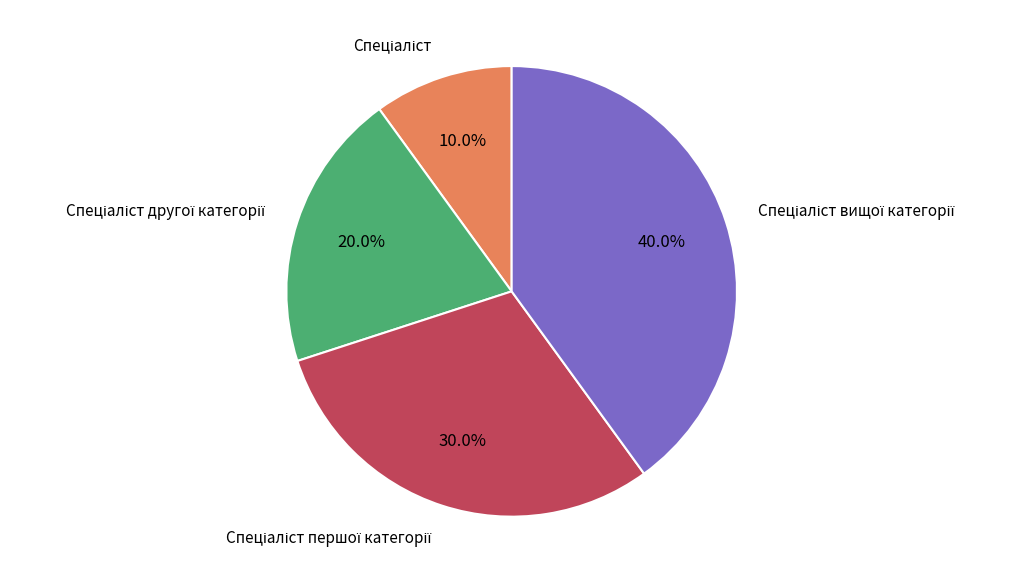

Is there any slice that represents more than half of the pie?

No